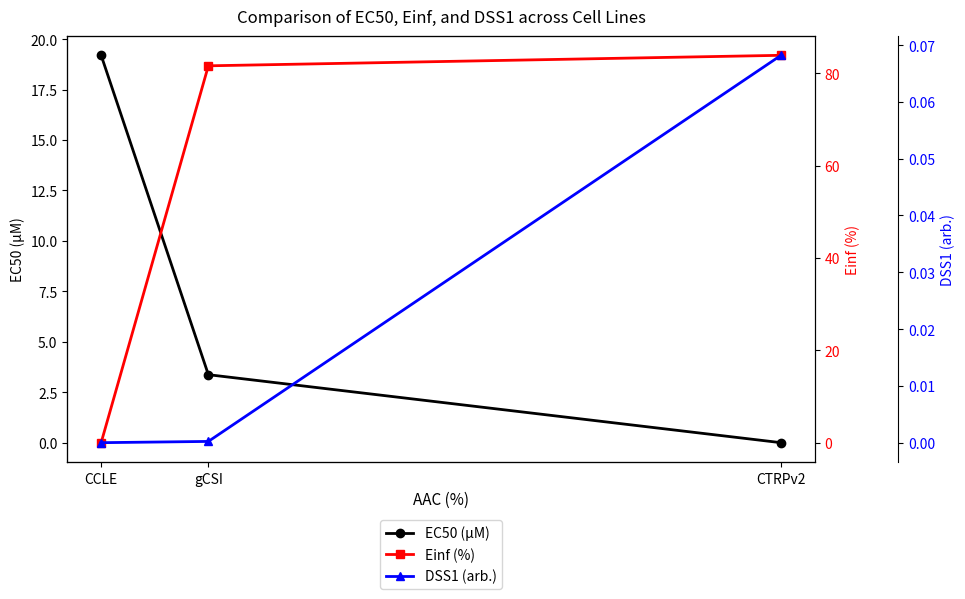

How many data points in DSS1 (arb.) are above 0?

2